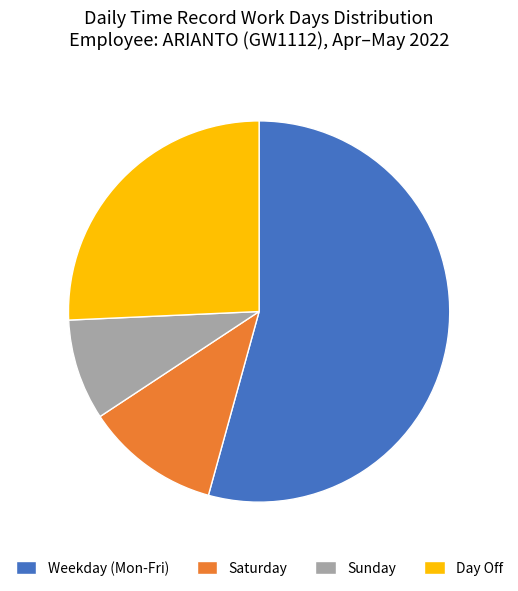

Does any single category account for the majority?

Yes